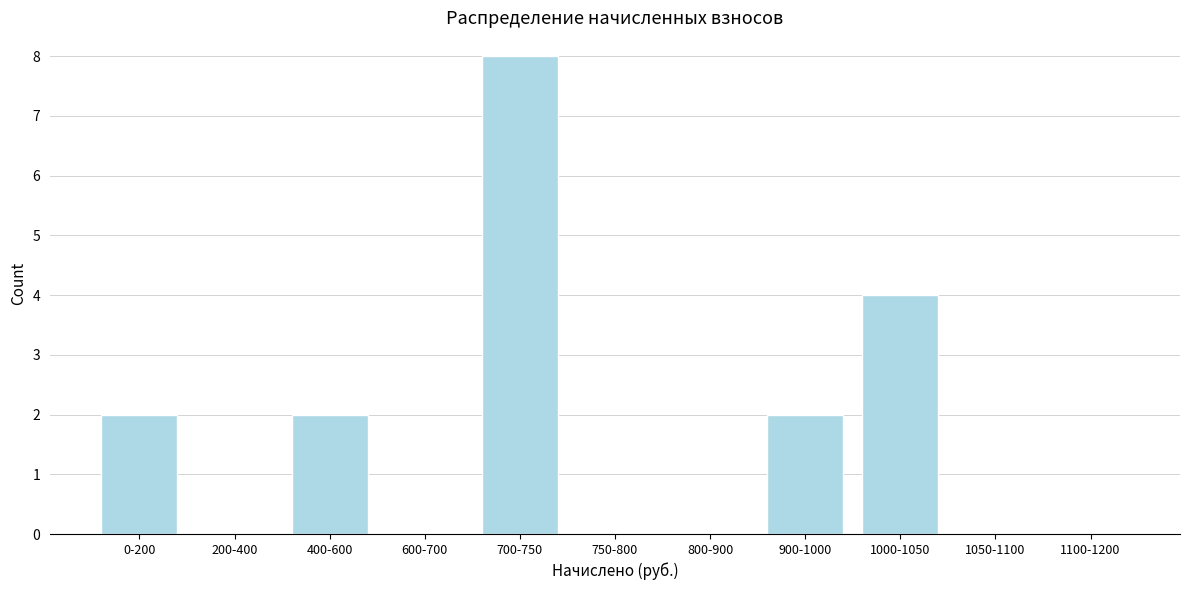

Reading left to right, transcribe all the data shown in this chart.

0-200=2	200-400=0	400-600=2	600-700=0	700-750=8	750-800=0	800-900=0	900-1000=2	1000-1050=4	1050-1100=0	1100-1200=0